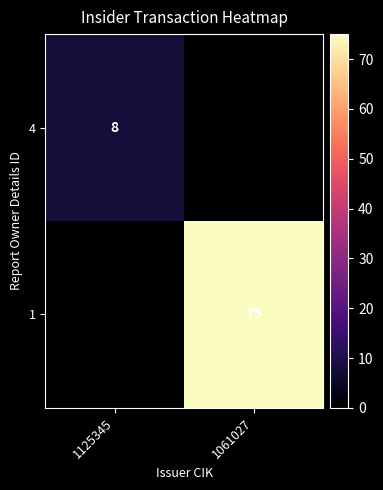

True or false: 4 has a value of 8 at 1125345.

True